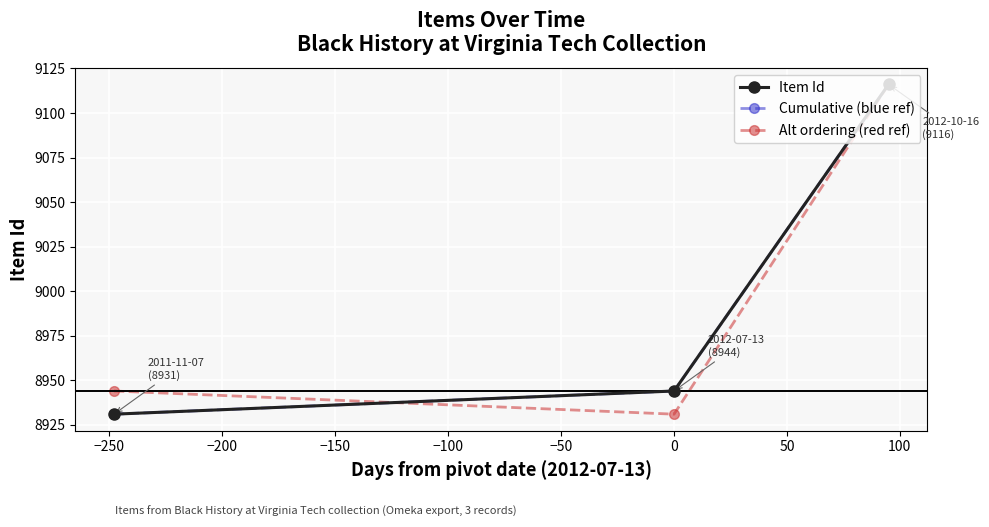

Where does the Cumulative (blue ref) series first go above 8944?

−200